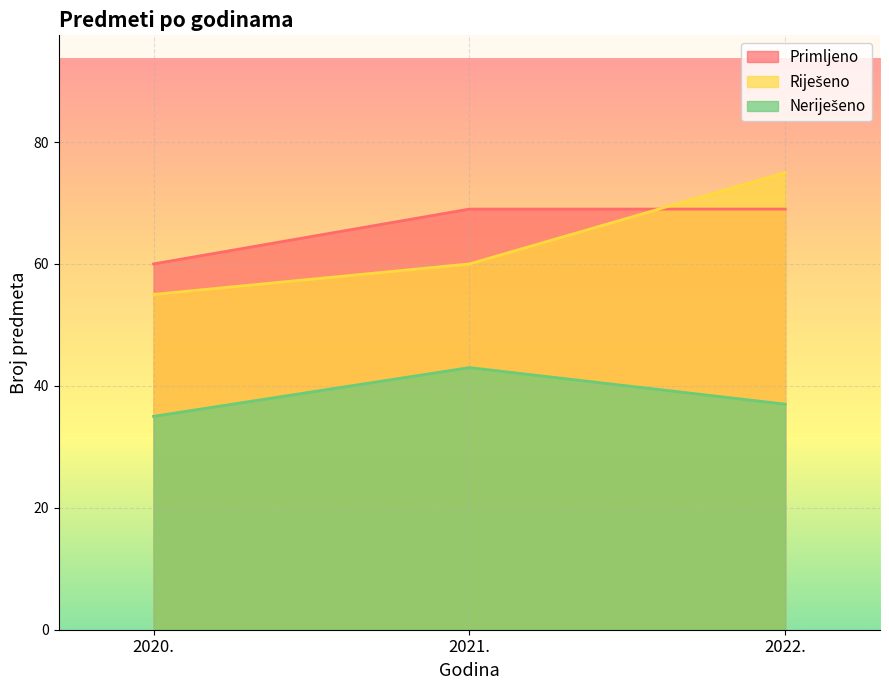

What is the difference between the Neriješeno values at 2022. and 2020.?

2